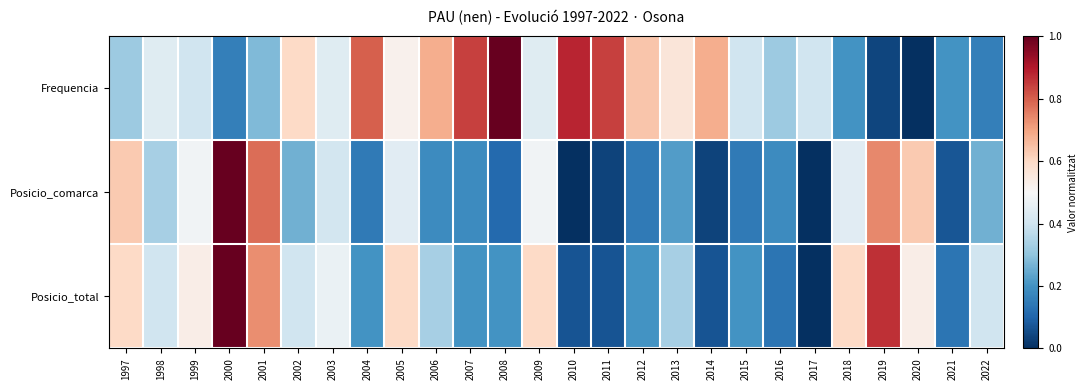

Reading left to right, transcribe all the data shown in this chart.

Frequencia: 1997=0.3	1998=0.4	1999=0.4	2000=0.2	2001=0.3	2002=0.6	2003=0.4	2004=0.8	2005=0.5	2006=0.7	2007=0.8	2008=1.0	2009=0.4	2010=0.9	2011=0.8	2012=0.6	2013=0.6	2014=0.7	2015=0.4	2016=0.3	2017=0.4	2018=0.2	2019=0.0	2020=0.0	2021=0.2	2022=0.2
Posicio_comarca: 1997=0.6	1998=0.3	1999=0.5	2000=1.0	2001=0.8	2002=0.3	2003=0.4	2004=0.1	2005=0.4	2006=0.2	2007=0.2	2008=0.1	2009=0.5	2010=0.0	2011=0.0	2012=0.1	2013=0.2	2014=0.0	2015=0.1	2016=0.2	2017=0.0	2018=0.4	2019=0.7	2020=0.6	2021=0.1	2022=0.3
Posicio_total: 1997=0.6	1998=0.4	1999=0.5	2000=1.0	2001=0.7	2002=0.4	2003=0.5	2004=0.2	2005=0.6	2006=0.3	2007=0.2	2008=0.2	2009=0.6	2010=0.1	2011=0.1	2012=0.2	2013=0.3	2014=0.1	2015=0.2	2016=0.1	2017=0.0	2018=0.6	2019=0.9	2020=0.5	2021=0.1	2022=0.4